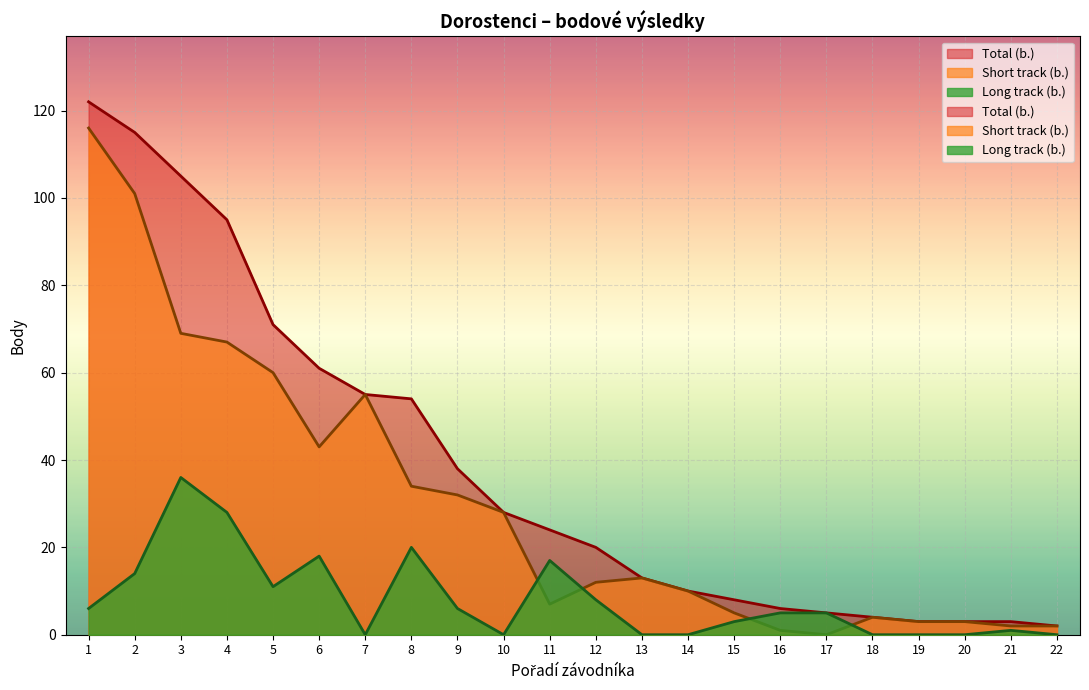

The Total (b.) series shows 16 at 10. True or false?

False